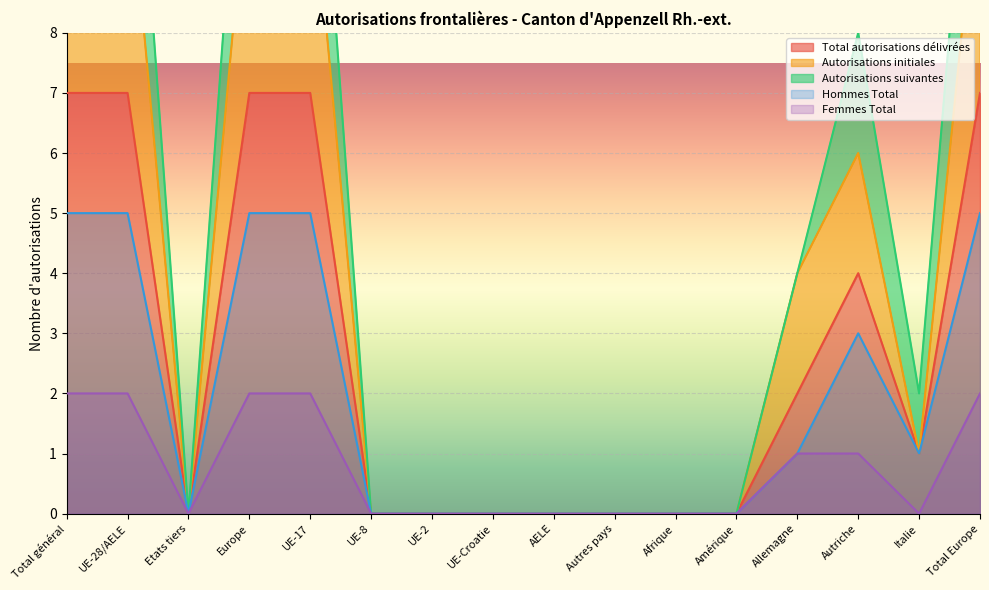

What is the label of the 12th point from the left?

Amérique